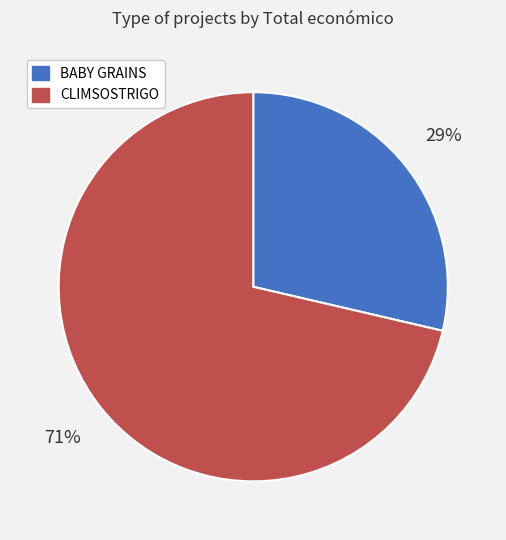

Combined, do CLIMSOSTRIGO and BABY GRAINS account for over 50%?

Yes